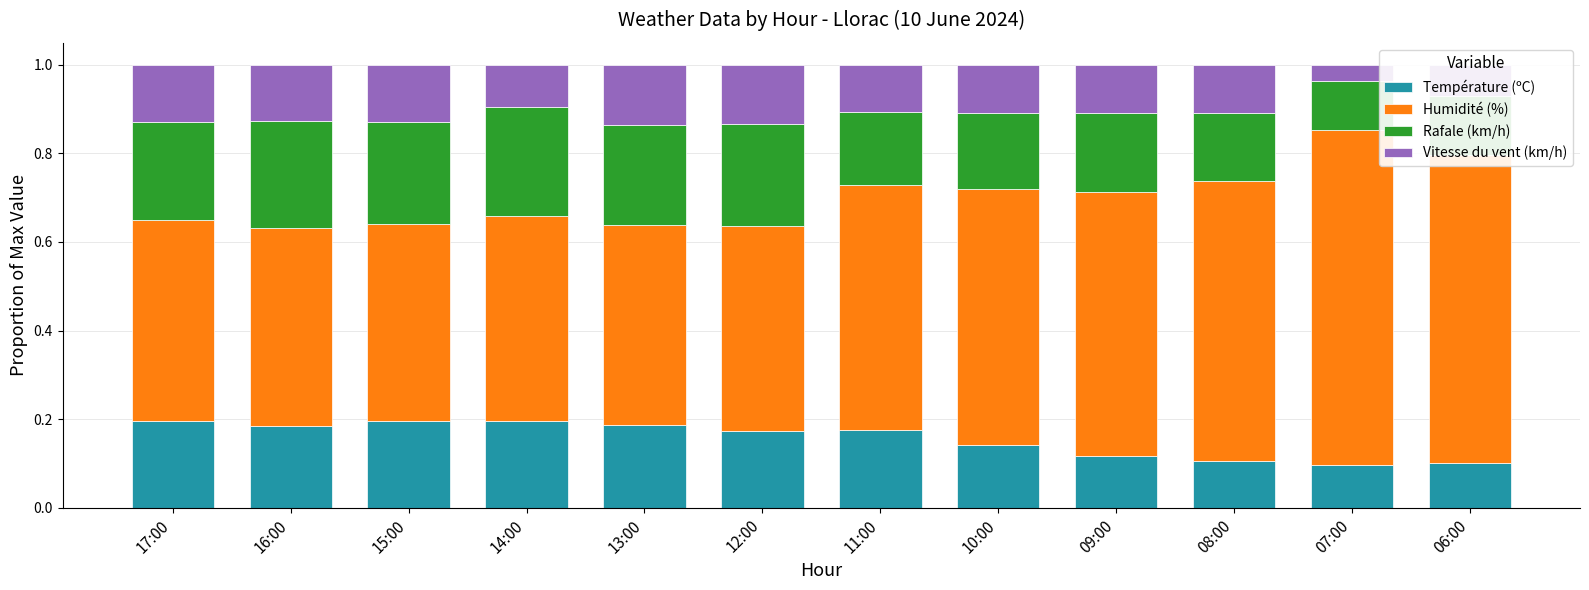

How many Température (ºC) values are between 0 and 1?

12